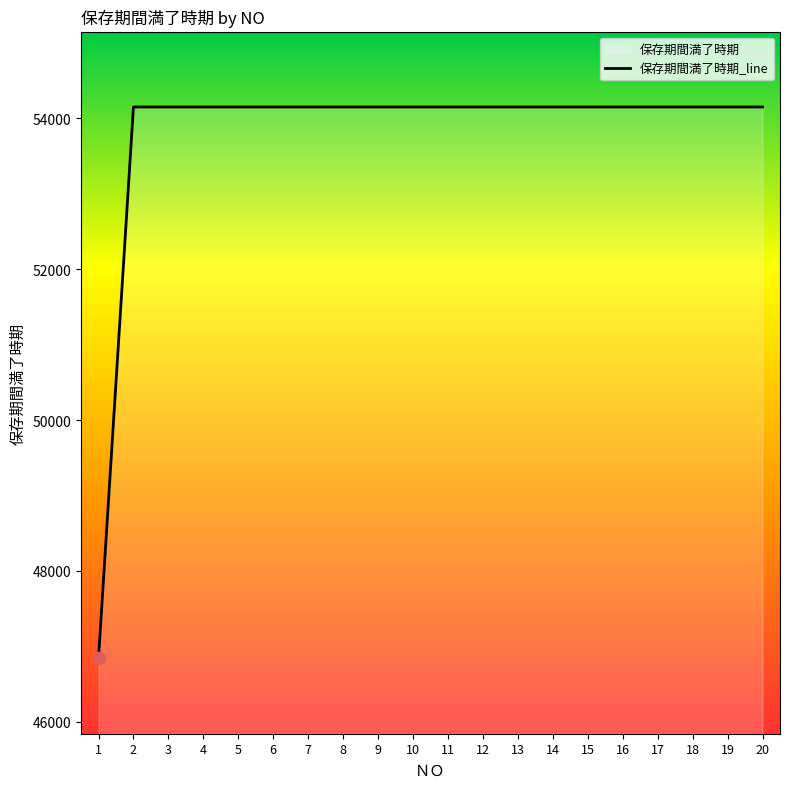

Between 3 and 17, which is larger?

3